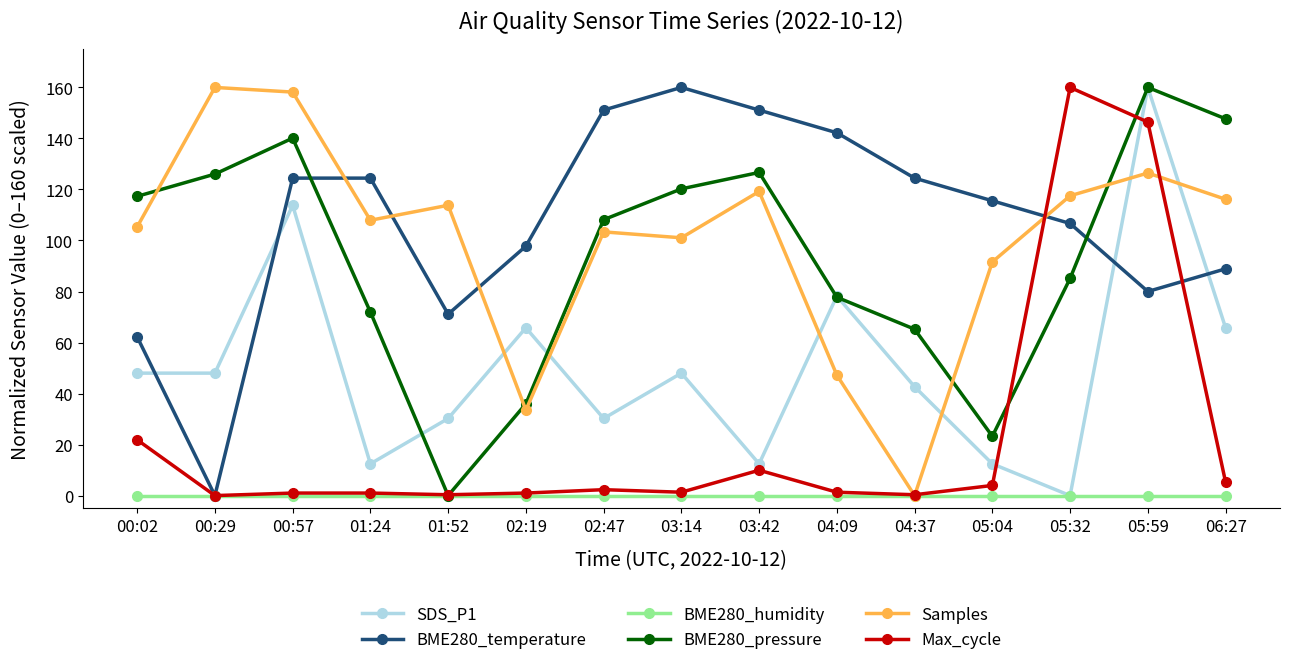

In BME280_pressure, how many points are lower than both neighbors (excluding endpoints)?

2